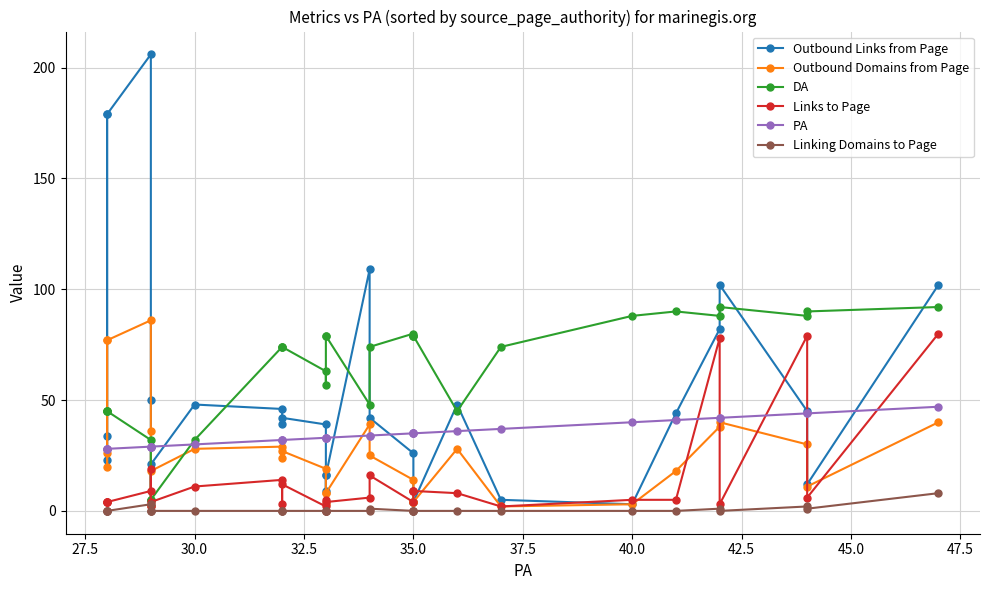

How many distinct data groups are displayed?

6